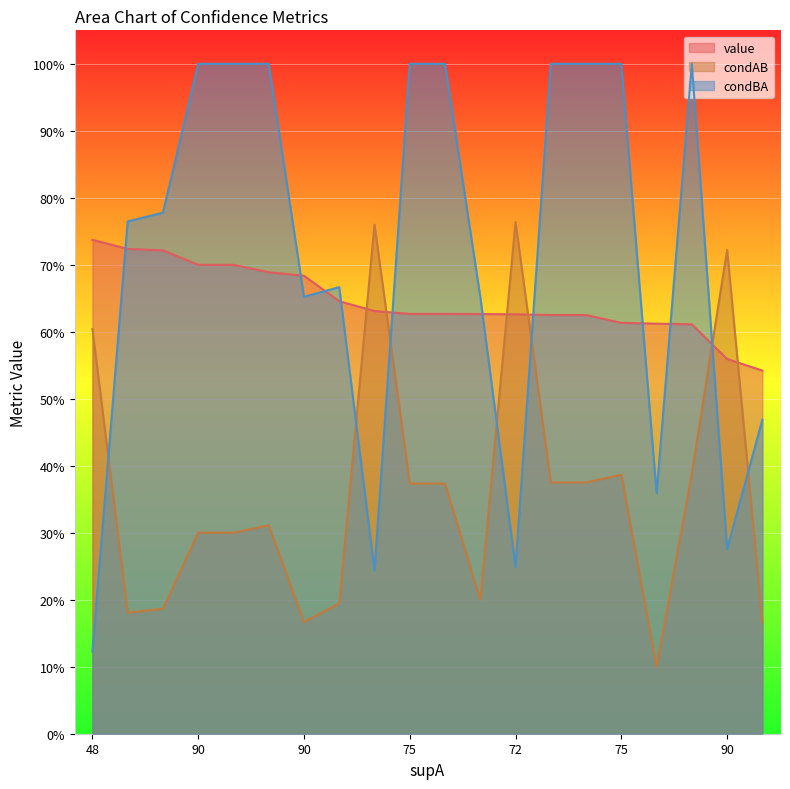

What is the difference between the maximum and minimum values in the value series?

0.2